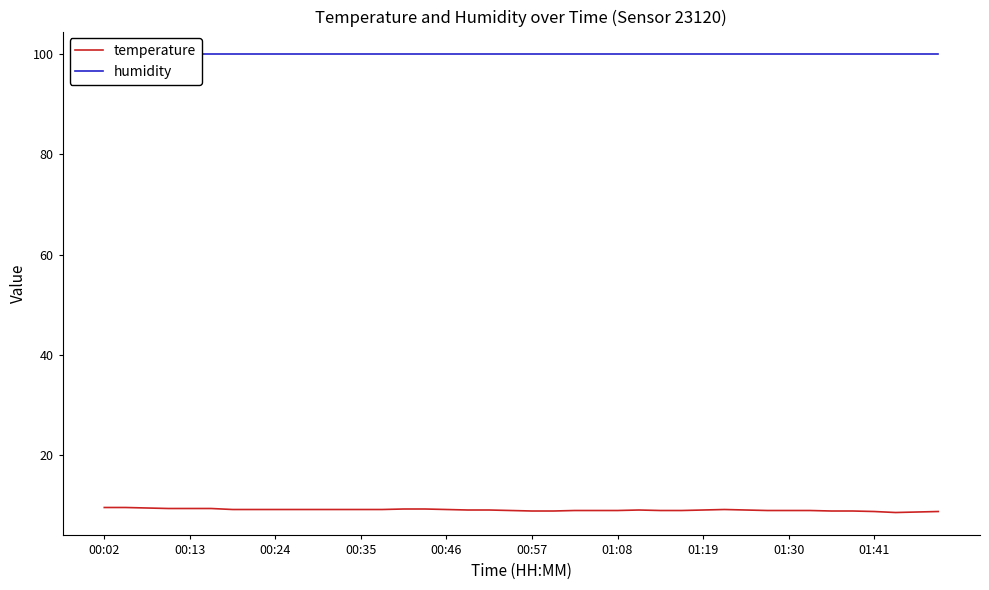

True or false: humidity and temperature cross at least once.

False